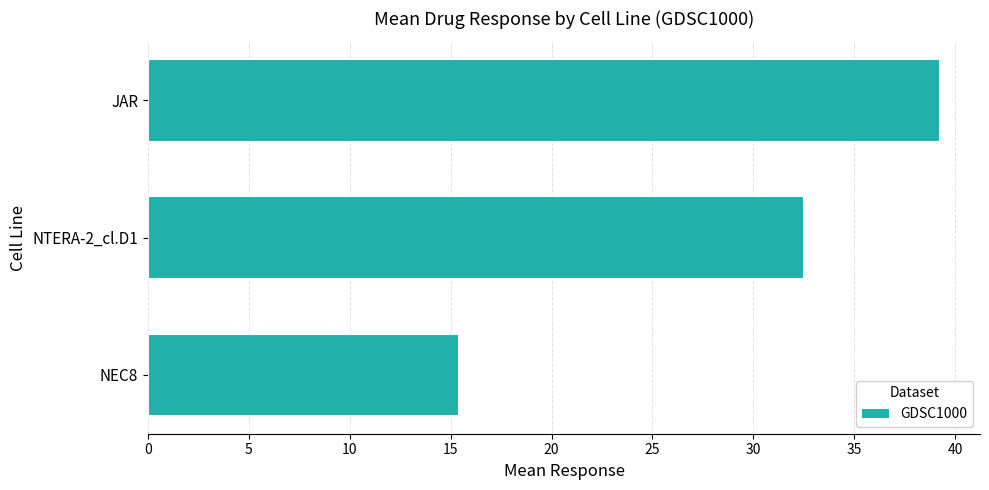

What is the label of the 1st bar from the bottom?

NEC8